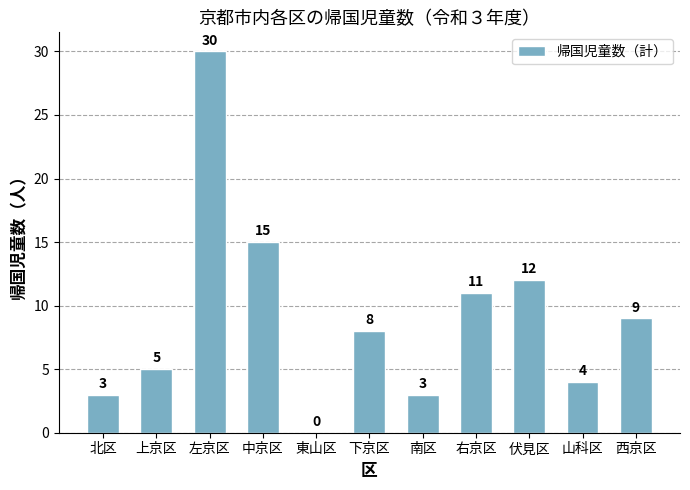

Reading right to left, transcribe all the data shown in this chart.

9	4	12	11	3	8	0	15	30	5	3